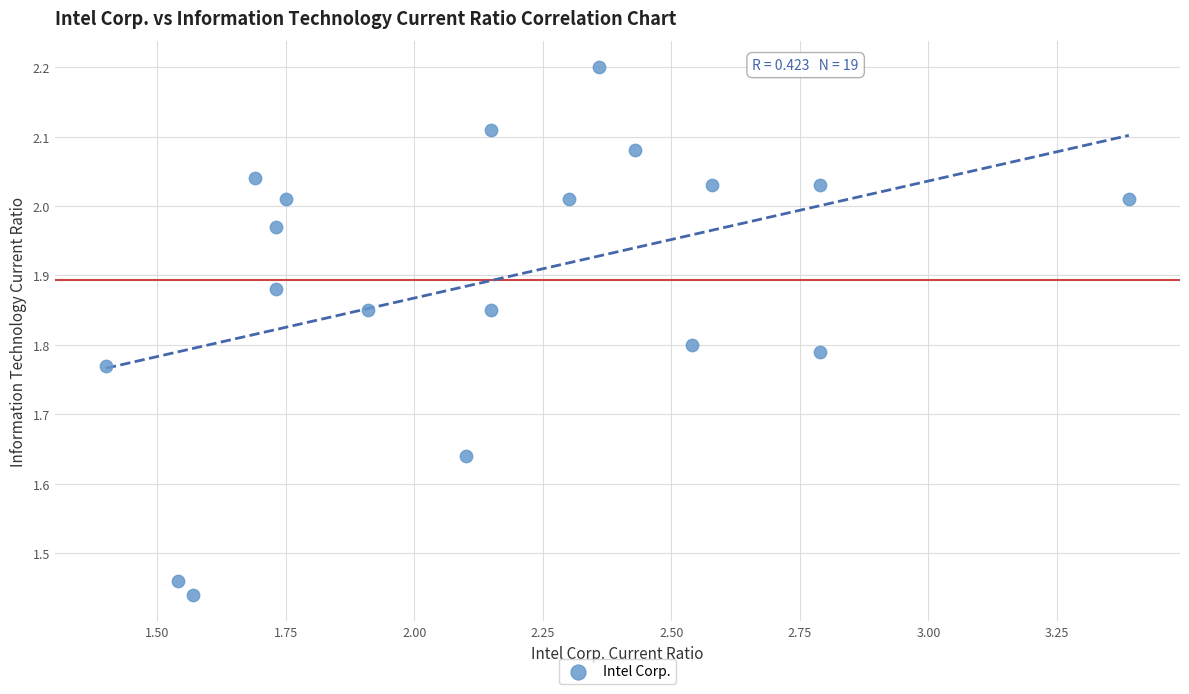

What is the range of Y values (max minus min)?

0.8